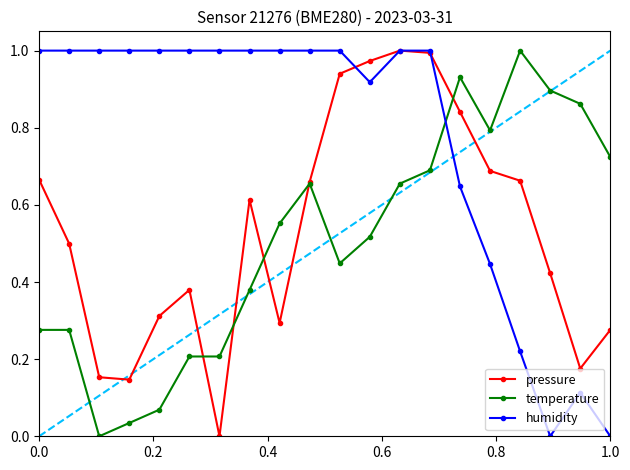

How many intersections are there between temperature and humidity?

1